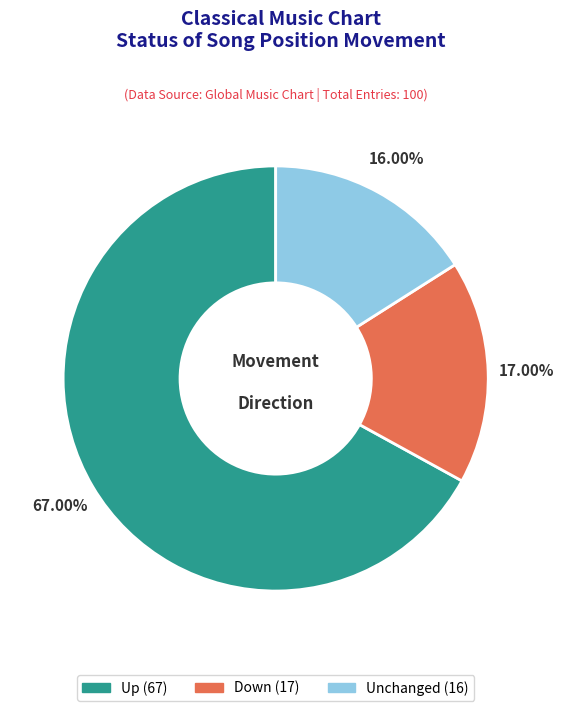

Does any single category account for the majority?

Yes